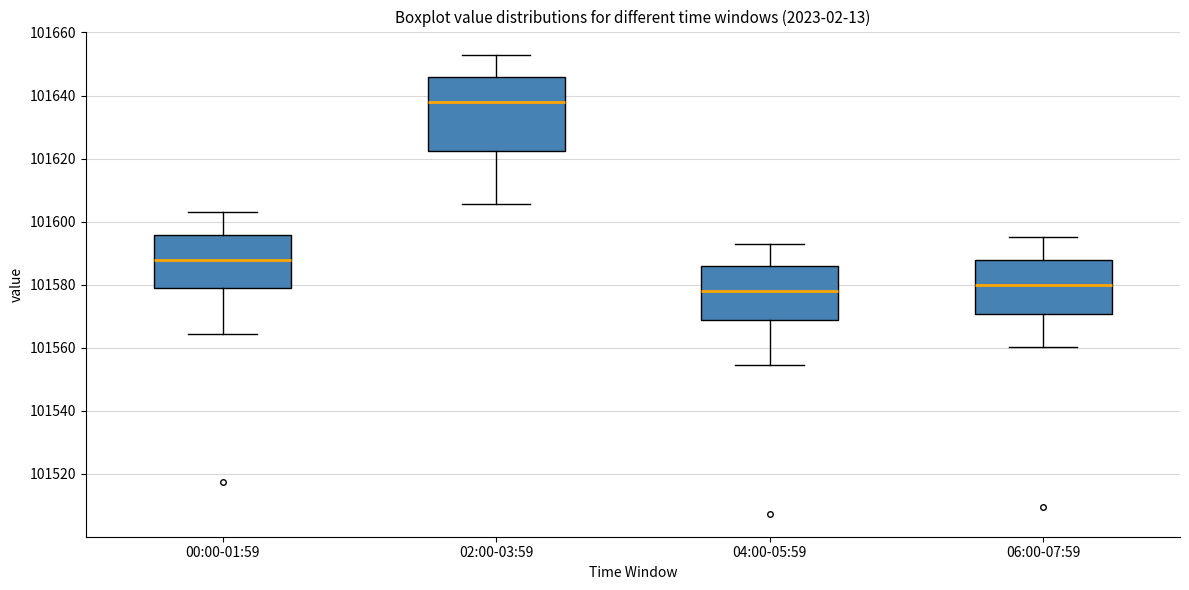

Which box's median line is the lowest?

04:00-05:59